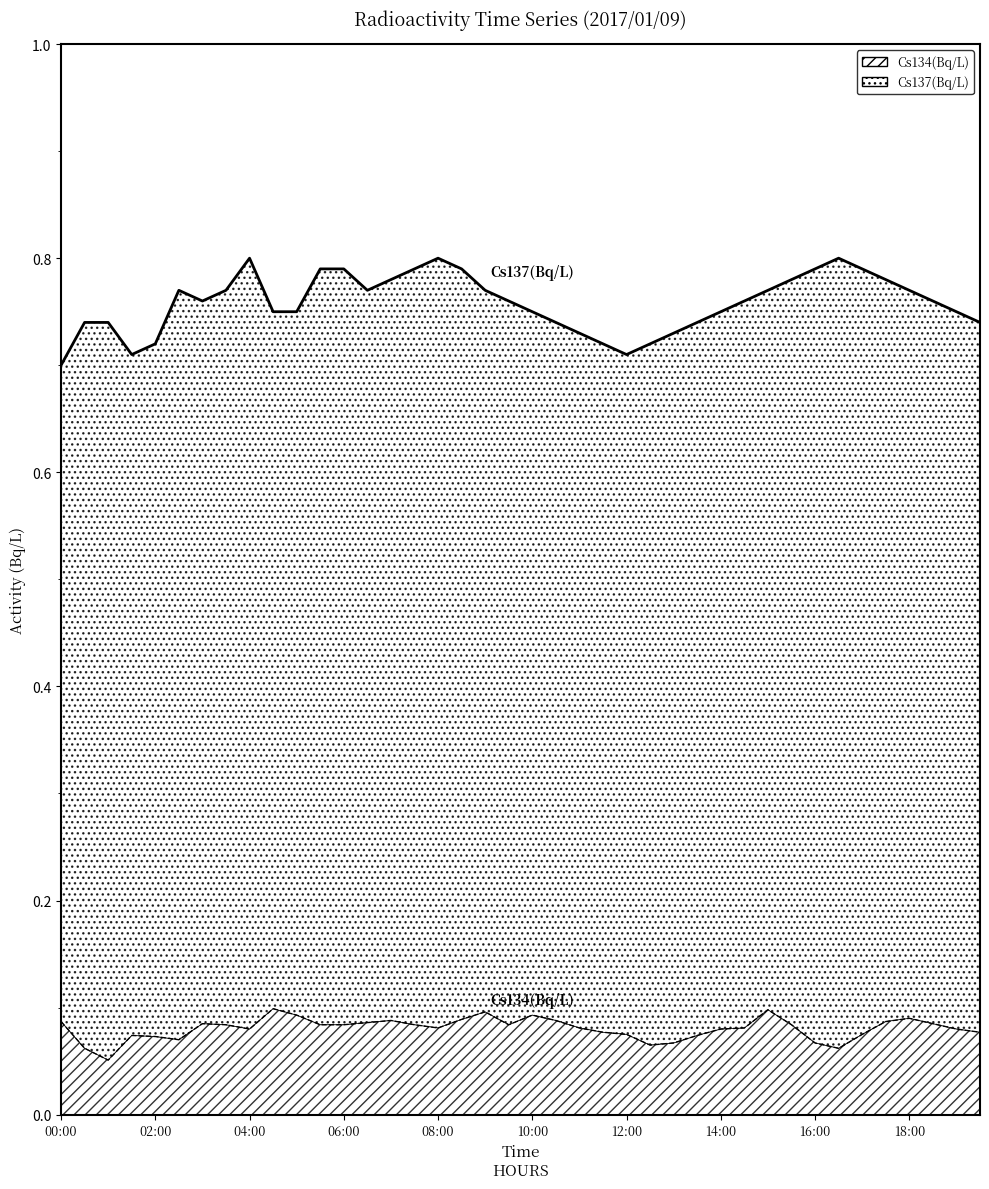

What is the minimum value for Cs137(Bq/L)?

0.7